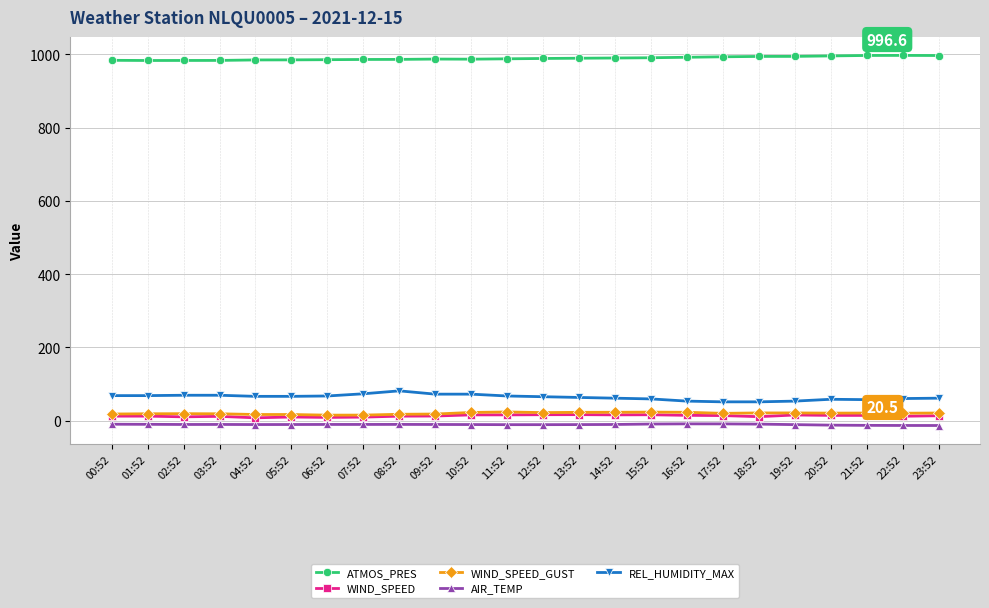

The value of ATMOS_PRES at 05:52 is 984.7. True or false?

True